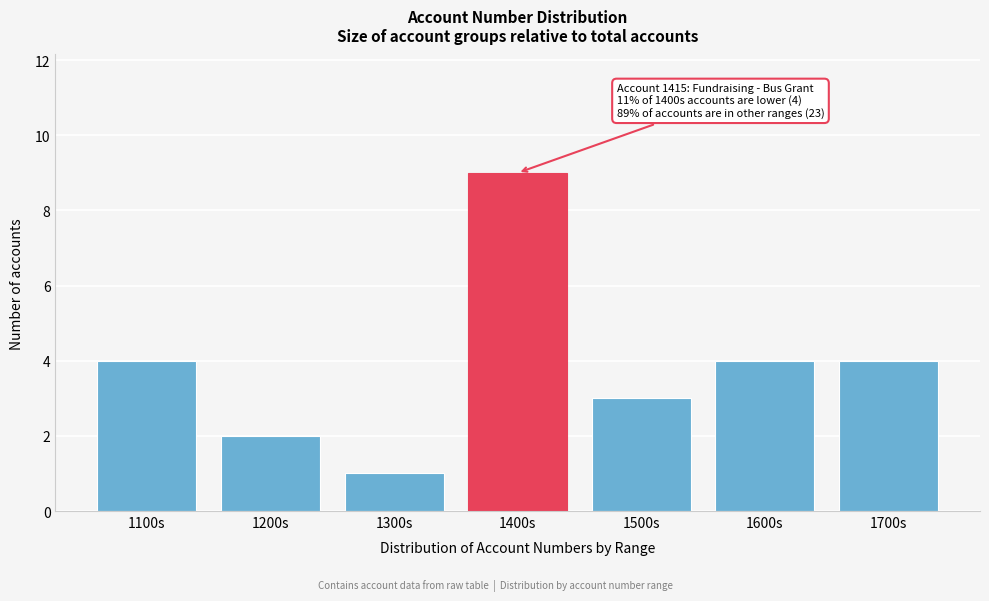

Reading left to right, what are all the values shown in this chart?

4	2	1	9	3	4	4